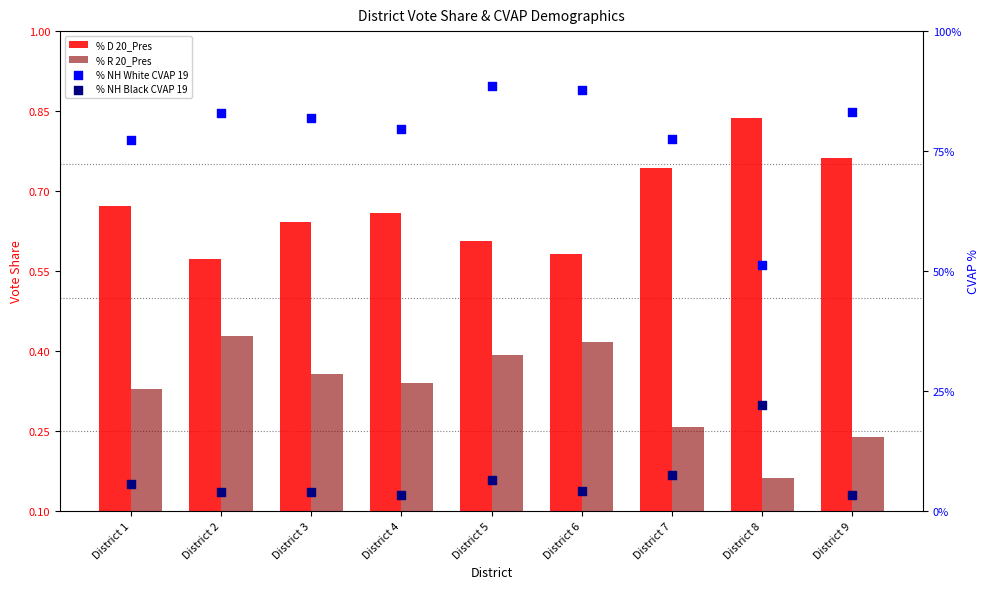

Which series contains the lowest Y value?

% NH Black CVAP 19